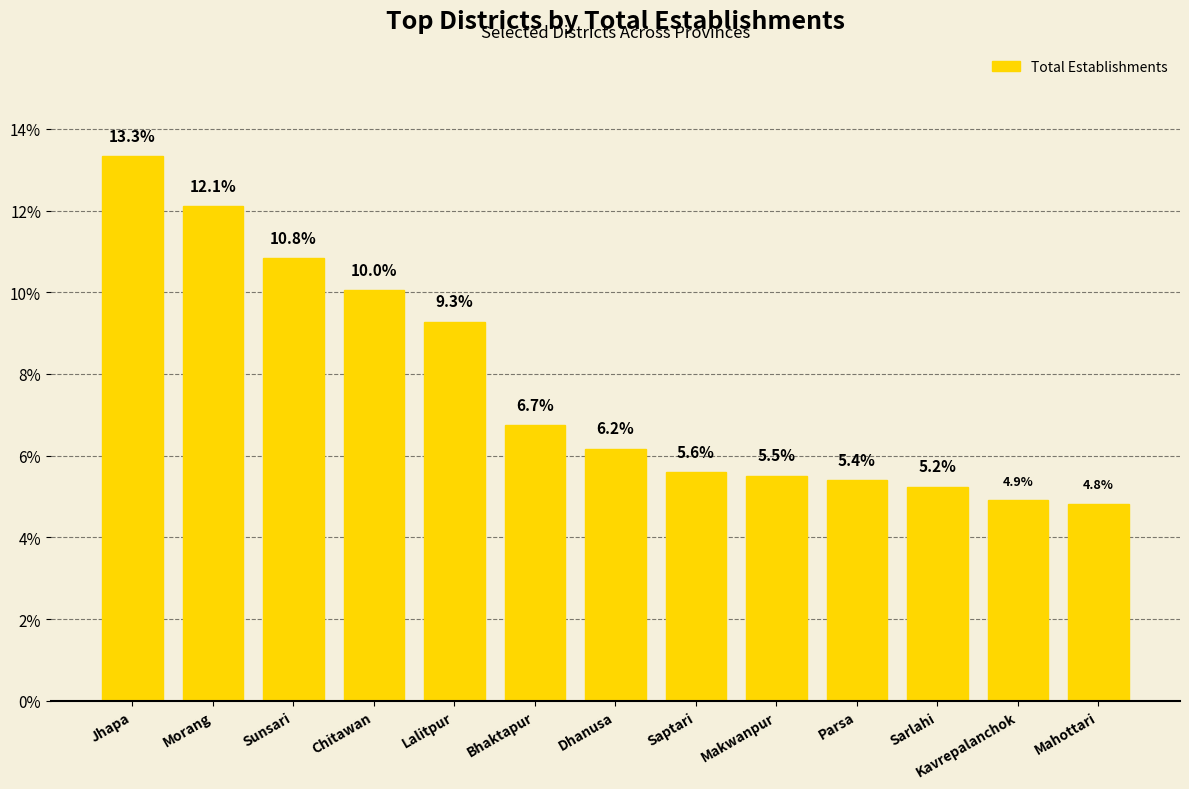

What is the difference between the values at Saptari and Makwanpur?

0.1